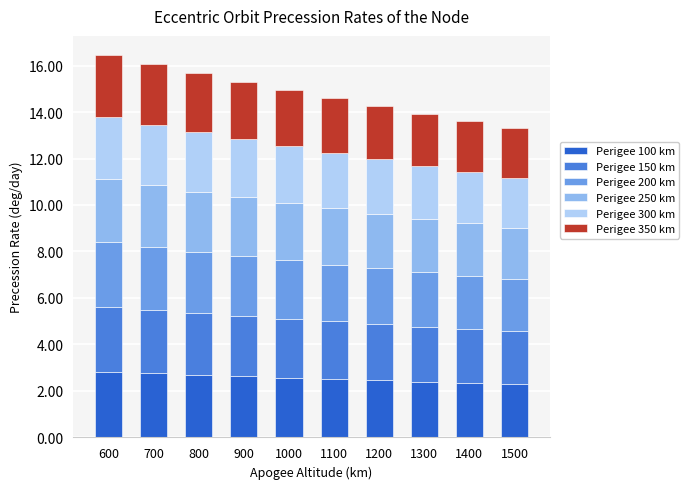

The Perigee 100 km series shows 1.1 at 800. True or false?

False